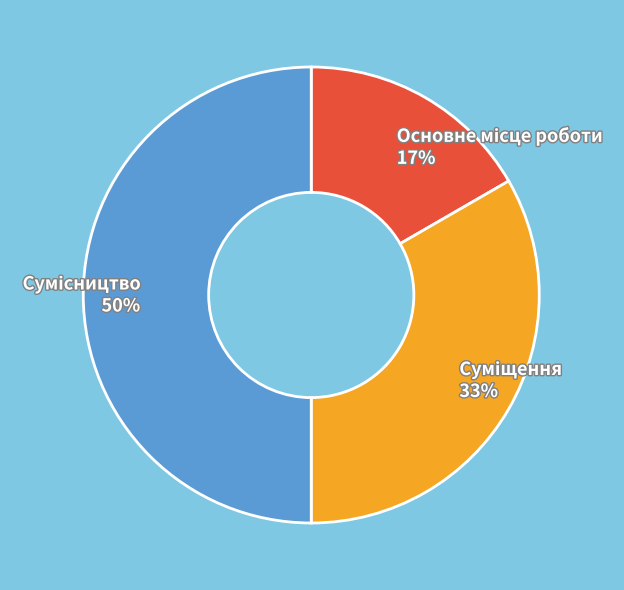

To the nearest percent, what is the average slice percentage?

33%